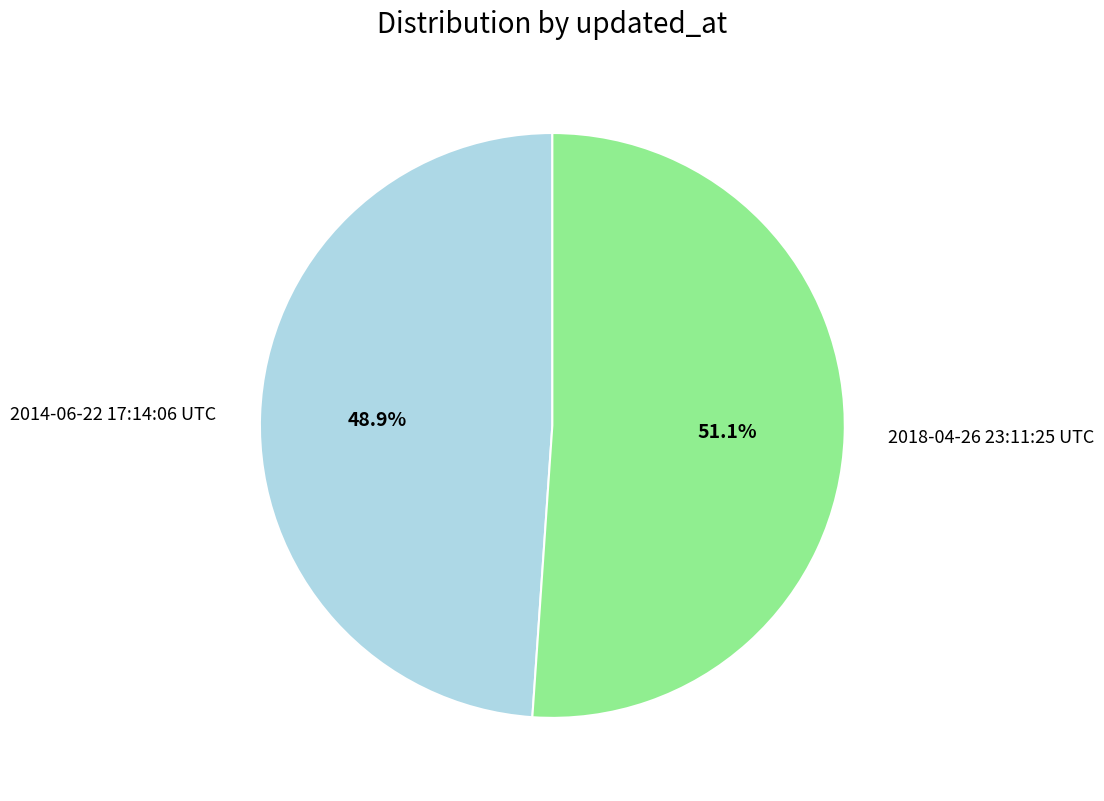

Which slice is the largest?

2018-04-26 23:11:25 UTC